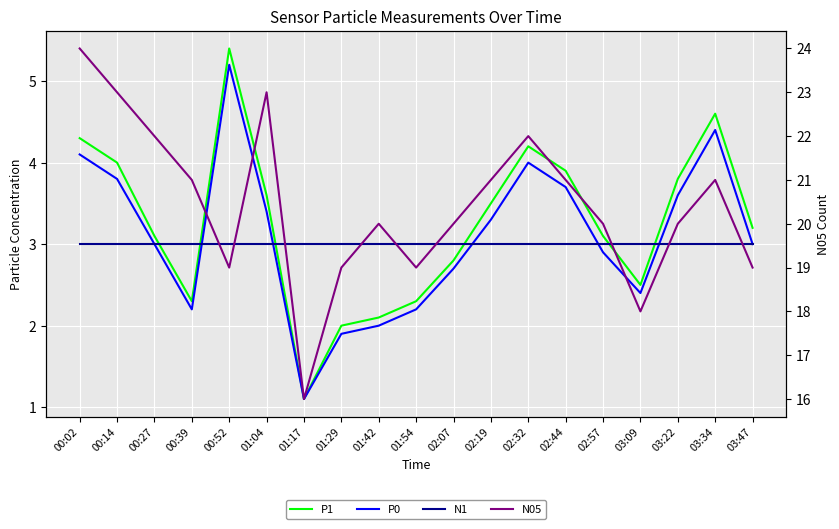

How many interior local peaks does the P0 series have?

3